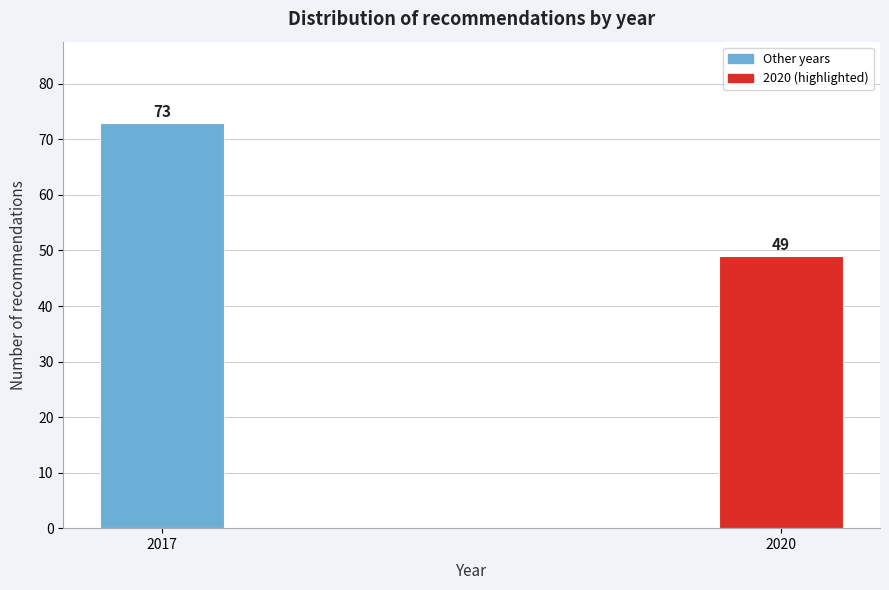

Reading left to right, extract all data points from this chart.

2017=73	2020=49